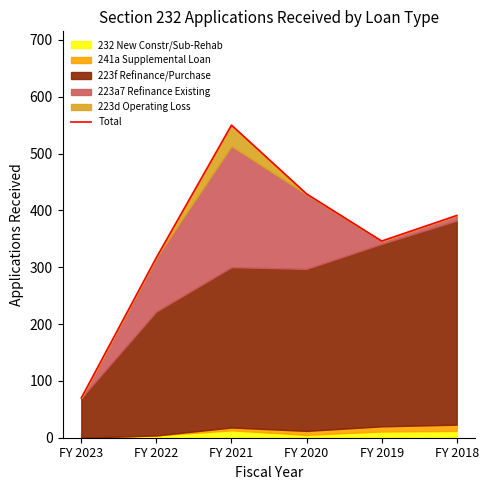

Reading left to right, extract all data points from this chart.

FY 2023=70	FY 2022=317	FY 2021=550	FY 2020=429	FY 2019=346	FY 2018=391